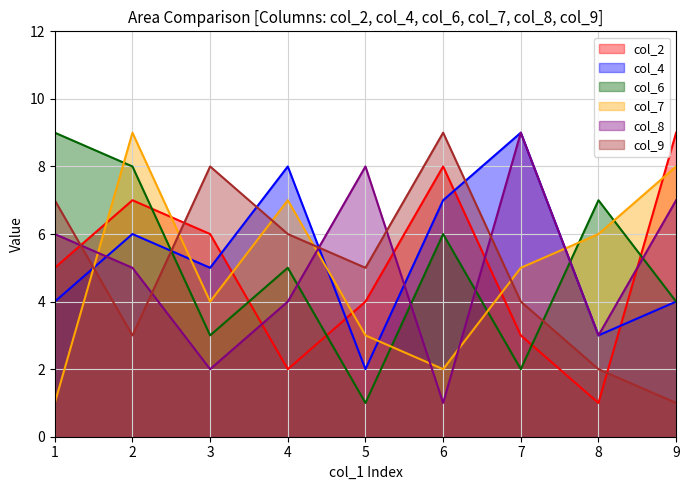

Where do col_8 and col_4 first cross each other?

1 and 2